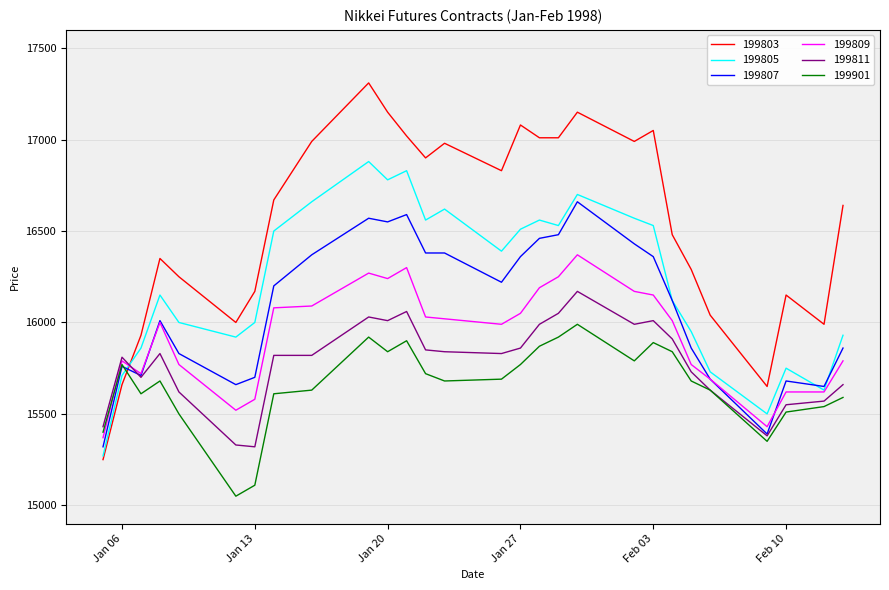

What are all the series names shown in the legend?

199803, 199805, 199807, 199809, 199811, 199901